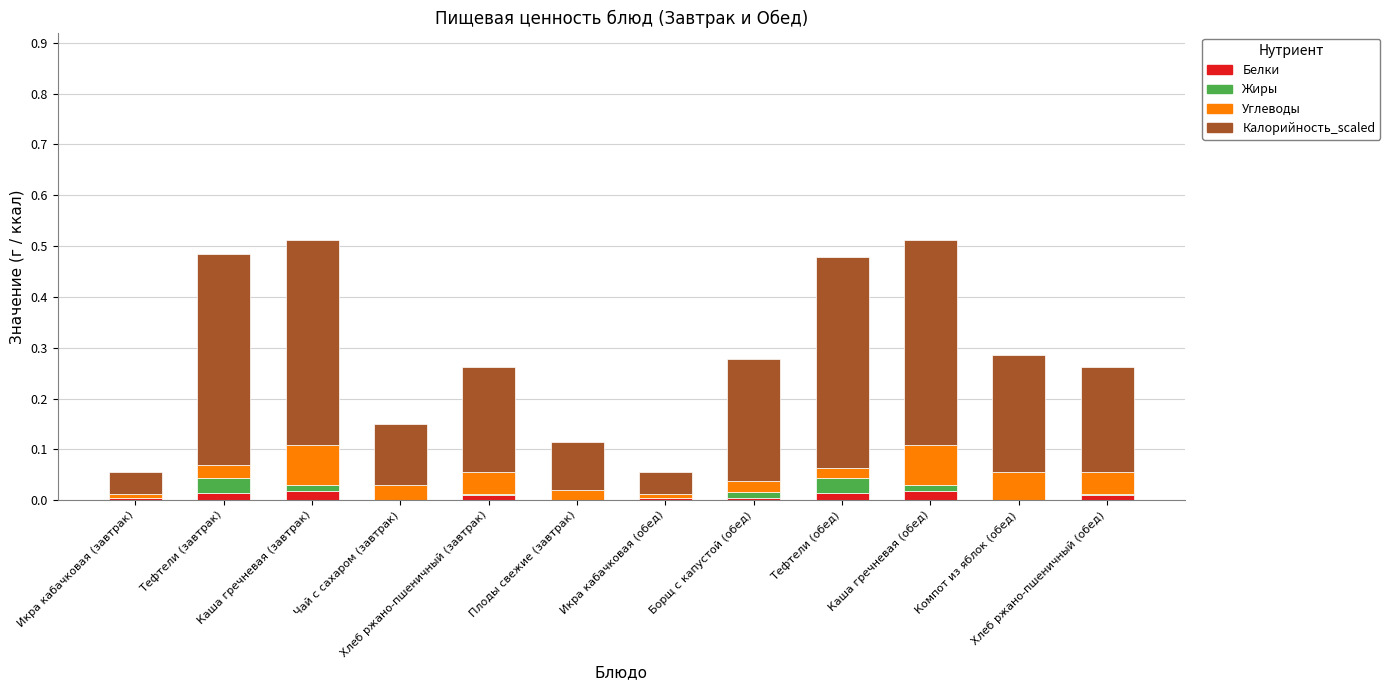

Count the Углеводы values in the range 0 to 1.

12